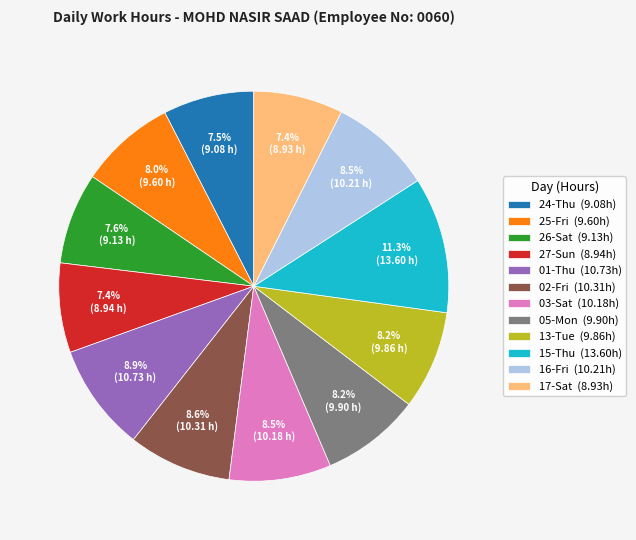

Combined, do 15-Thu and 25-Fri account for over 50%?

No